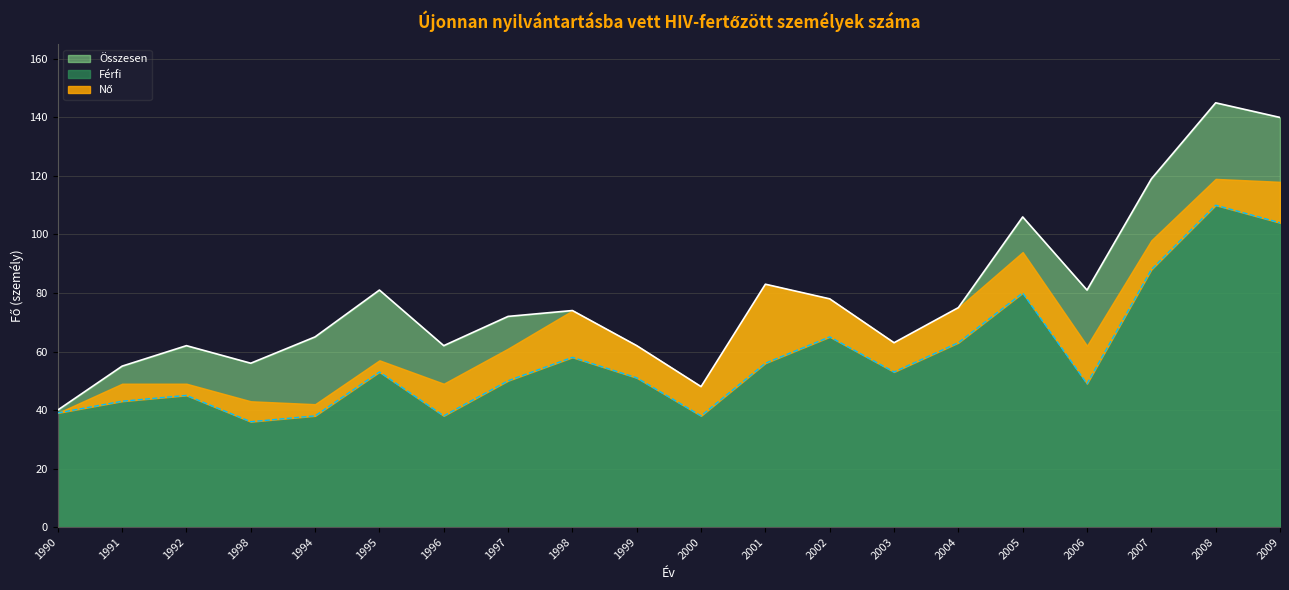

How many values in the Összesen series exceed 74?

9